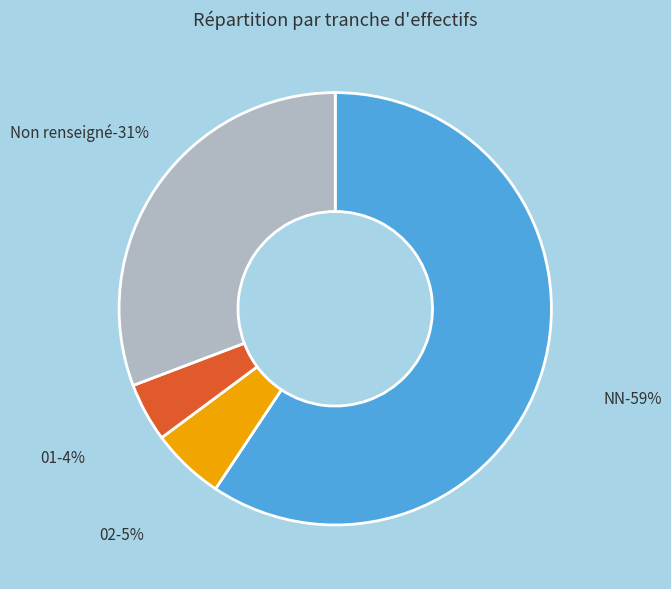

Which category accounts for the majority?

NN